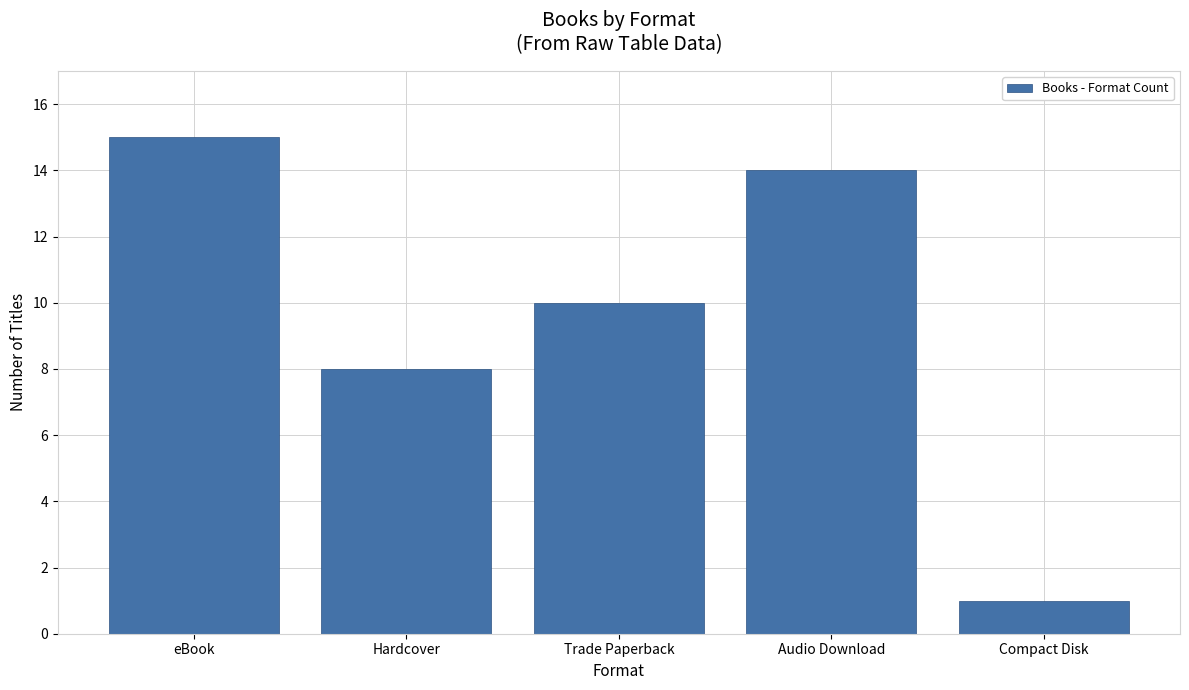

List the labels in order of value, largest first.

eBook, Audio Download, Trade Paperback, Hardcover, Compact Disk